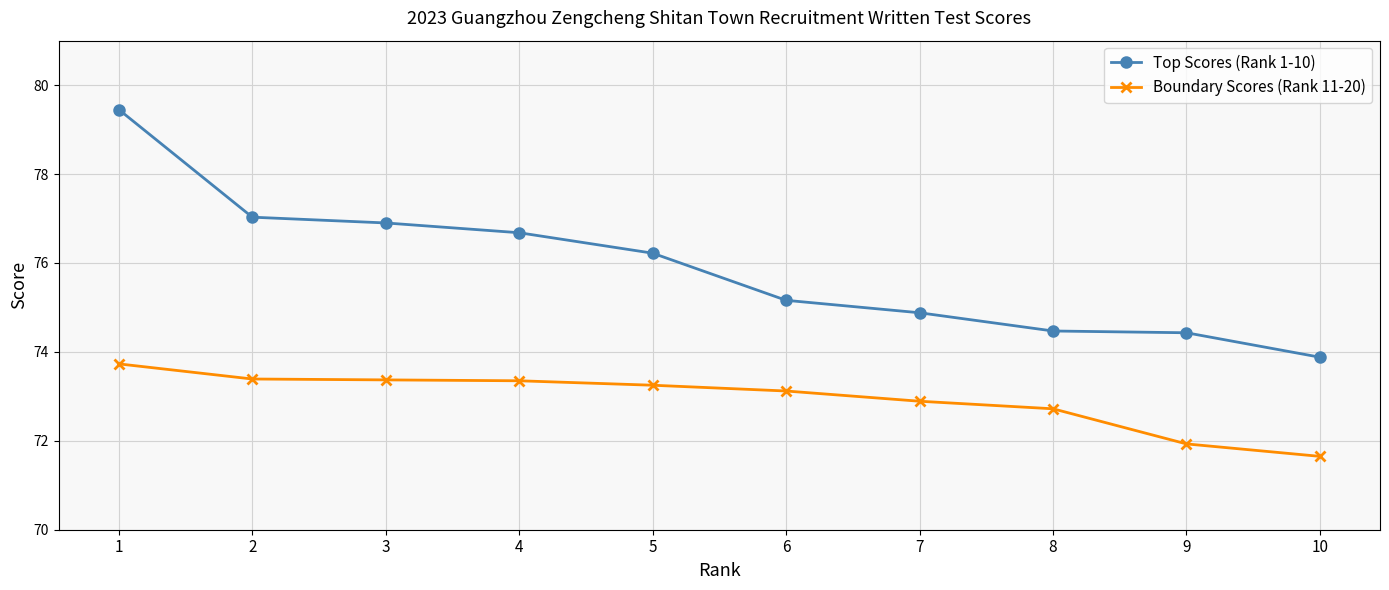

Count the number of data series in this chart.

2